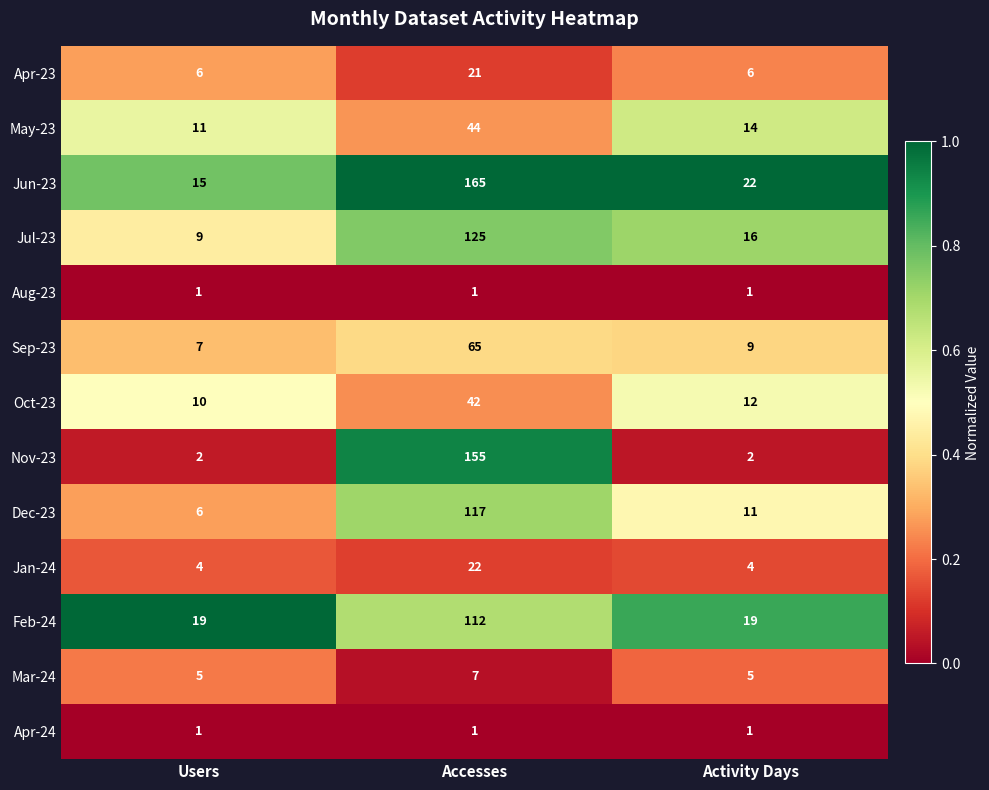

What is the greatest value displayed?

165